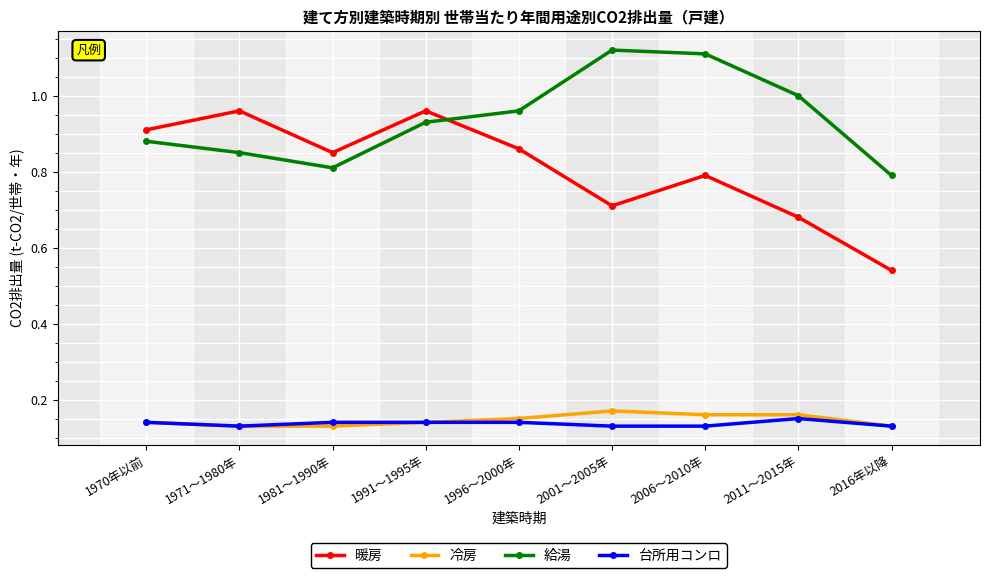

Where is the first local maximum for 給湯?

2001～2005年